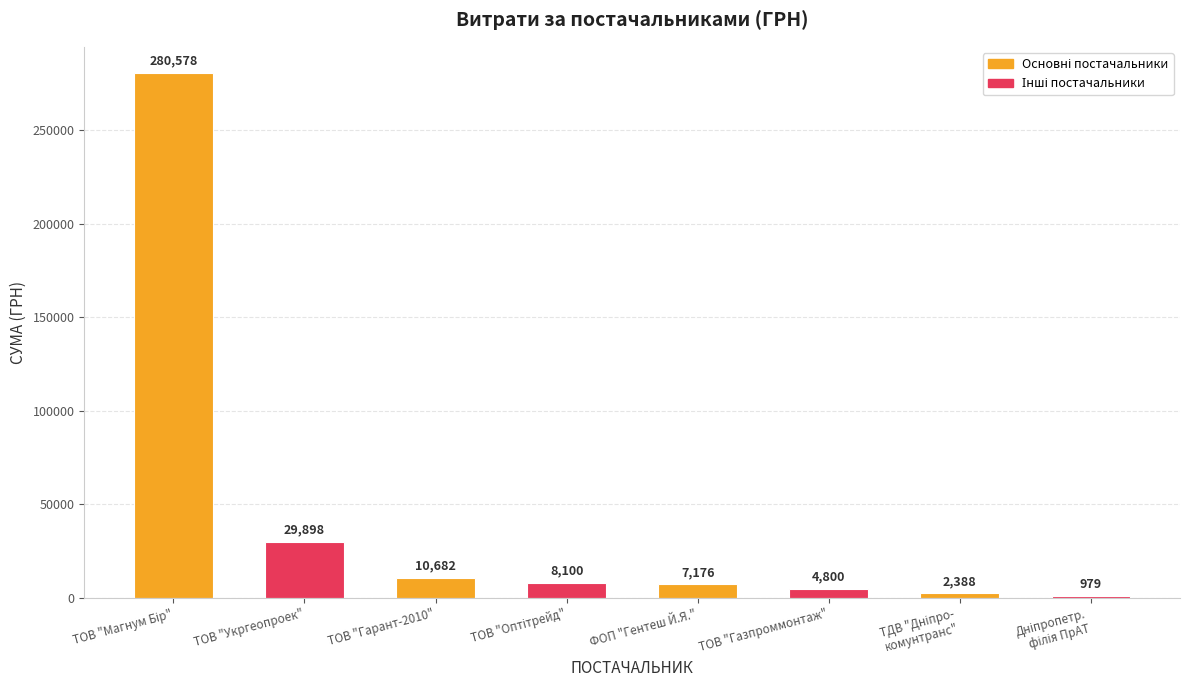

Where is the data nearest to the value 140778?

ТОВ "Укргеопроек"